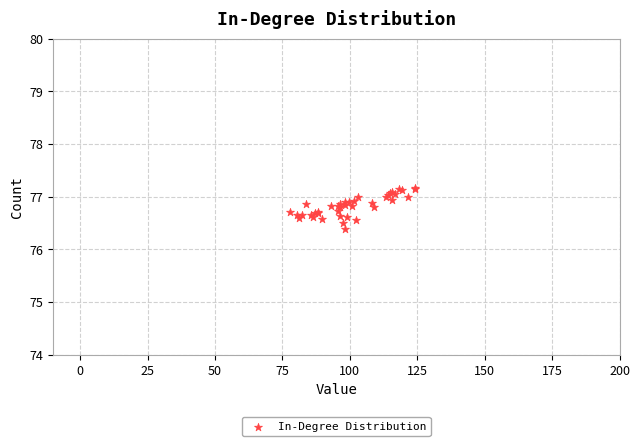

What Y value in the scatter plot is closest to 76?

76.4